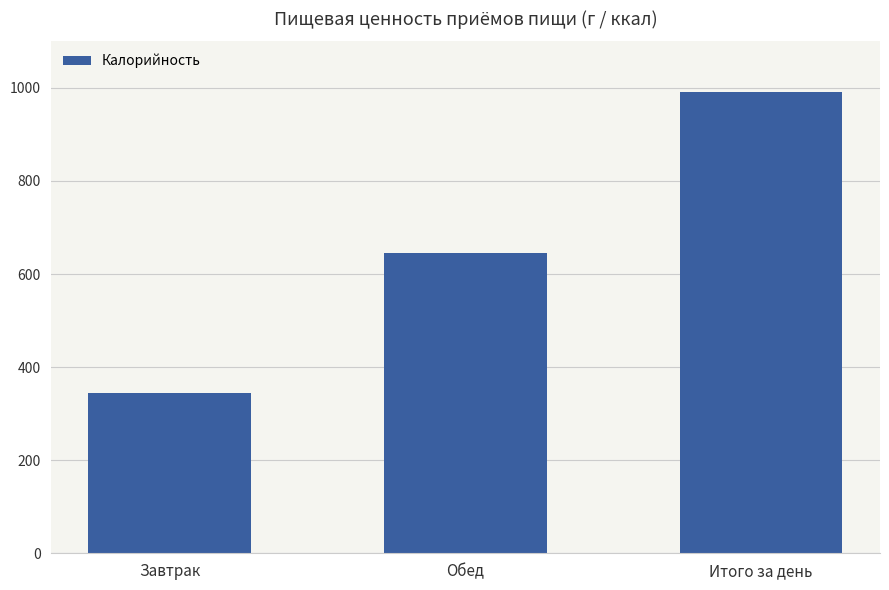

What is the smallest value displayed?

344.8